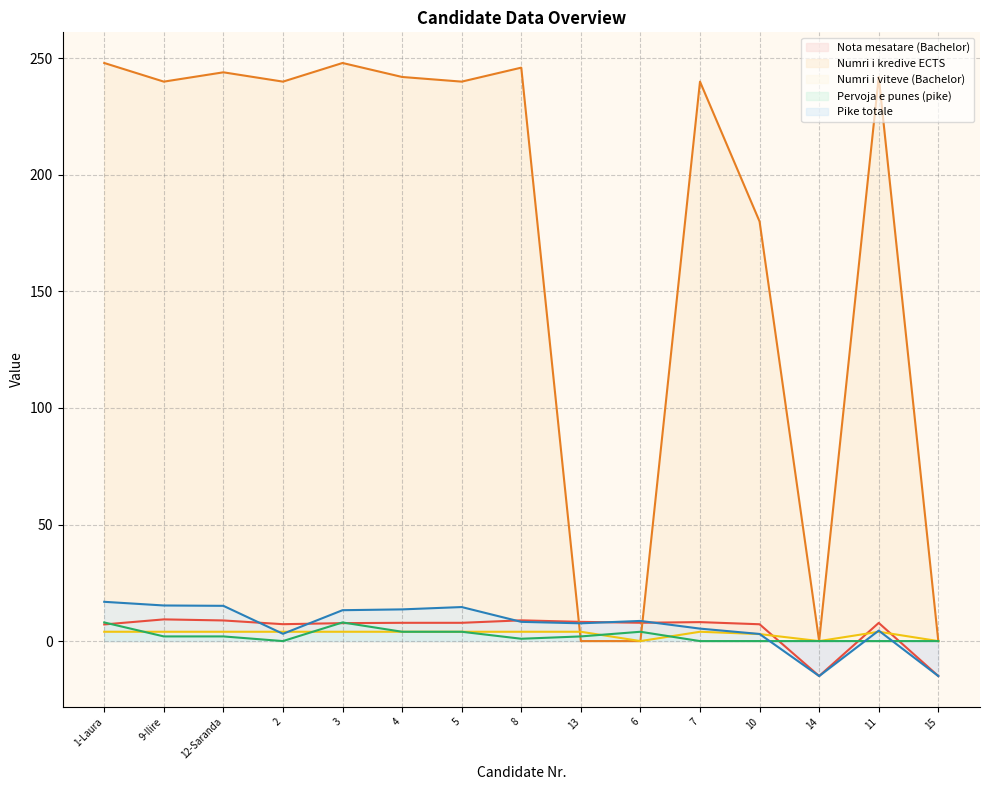

At 6, list the series in order from largest to smallest.

Pike totale, Nota mesatare (Bachelor), Pervoja e punes (pike), Numri i kredive ECTS, Numri i viteve (Bachelor)